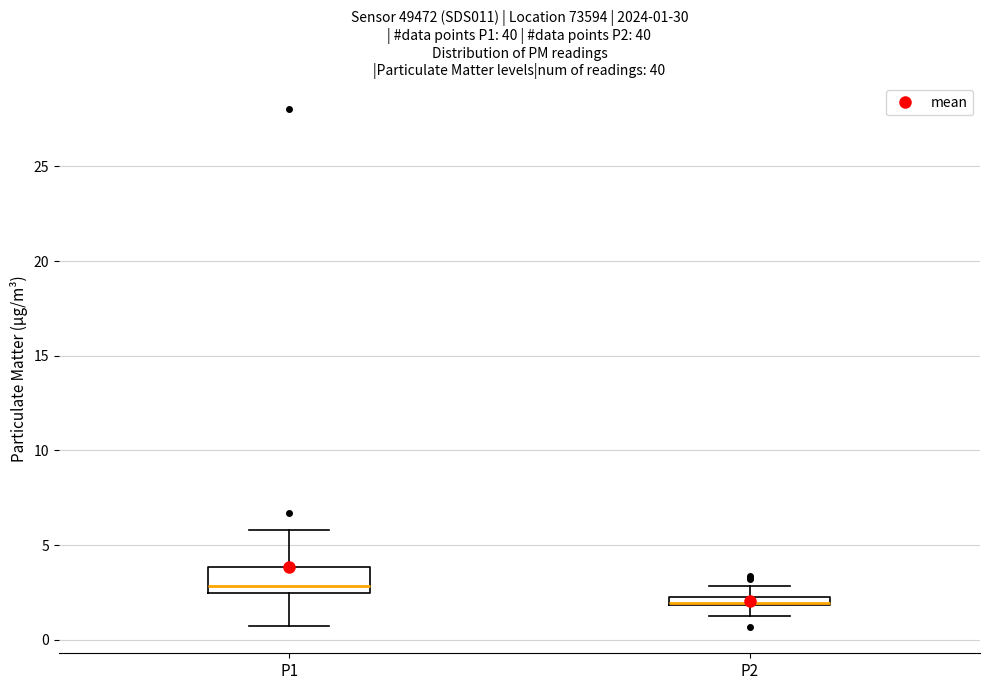

Which box is the tallest, from its lower edge to its upper edge?

P1